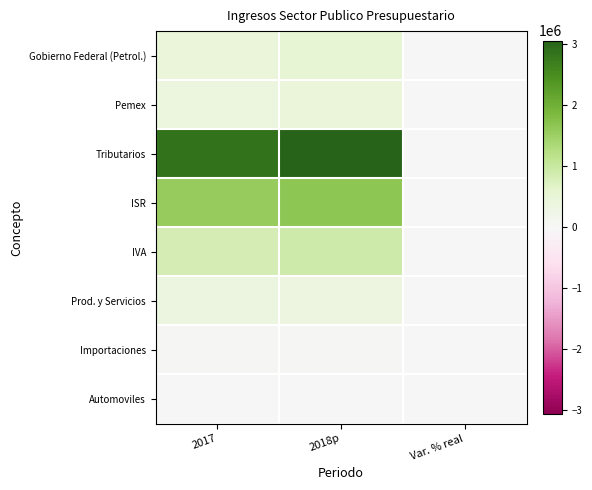

Rank the series at 2017 from highest to lowest value.

Tributarios, ISR, IVA, Gobierno Federal (Petrol.), Pemex, Prod. y Servicios, Importaciones, Automoviles